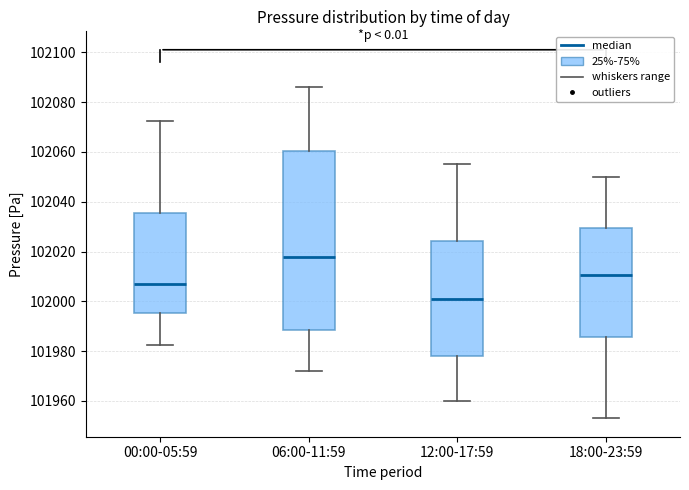

Reading left to right, read every box against the y-axis: the position of its median line, the range the box covers, and the ends of its whiskers. The values are not printed on the chart, so give them approximately, as read against the axis.

00:00-05:59: median 102006, box 101996 to 102036, whiskers 101982 to 102072
06:00-11:59: median 102018, box 101988 to 102060, whiskers 101972 to 102086
12:00-17:59: median 102002, box 101978 to 102024, whiskers 101960 to 102056
18:00-23:59: median 102010, box 101986 to 102030, whiskers 101954 to 102050